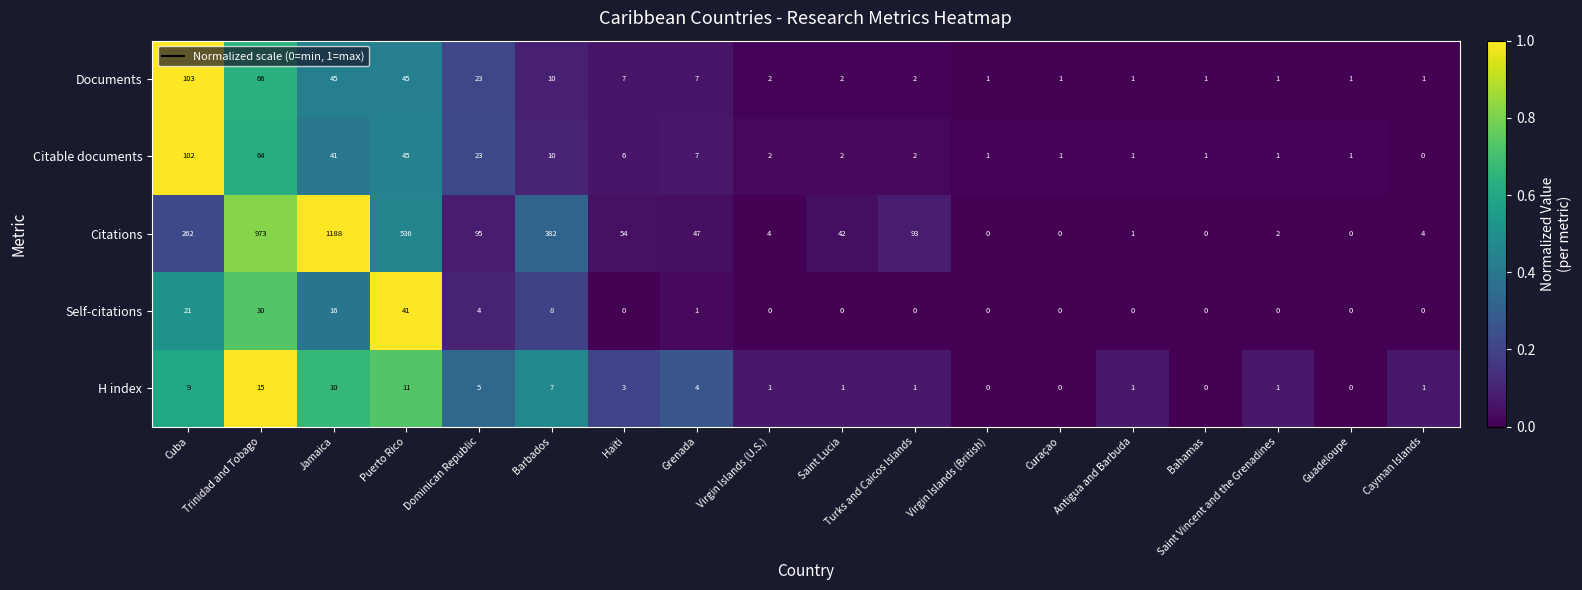

The value of H index at Saint Lucia is 1. True or false?

True